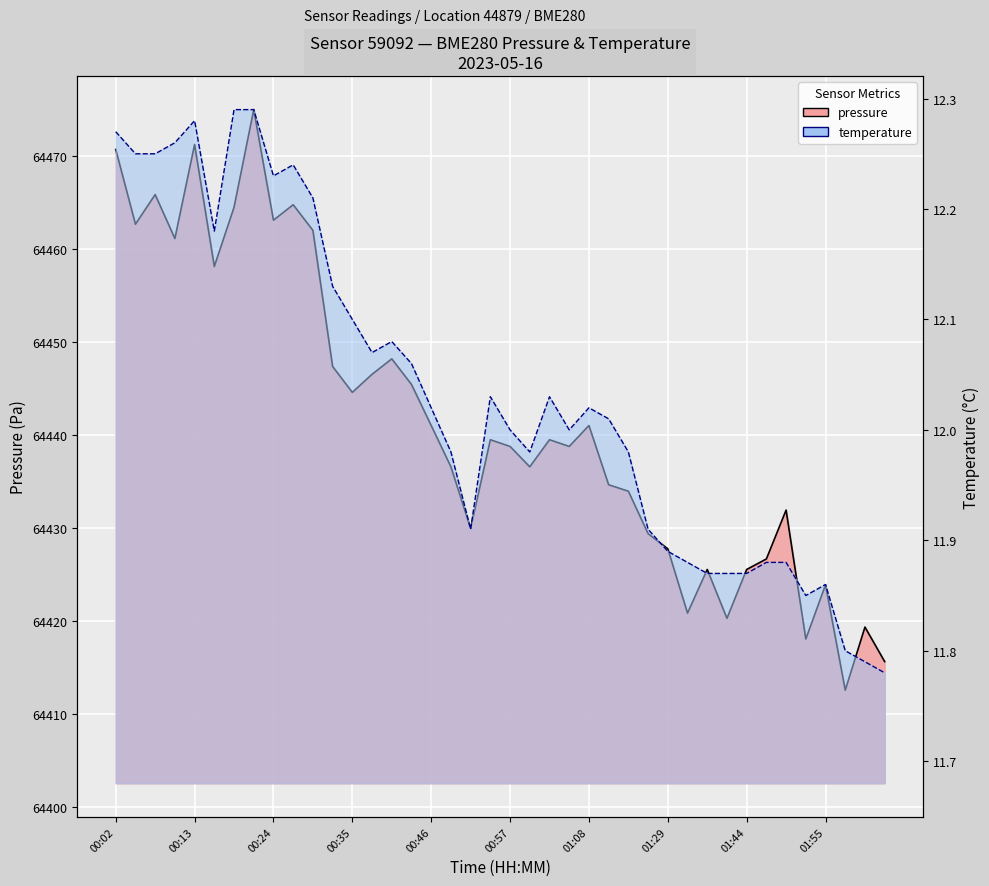

What value does the pressure series have at 00:57?

64438.8